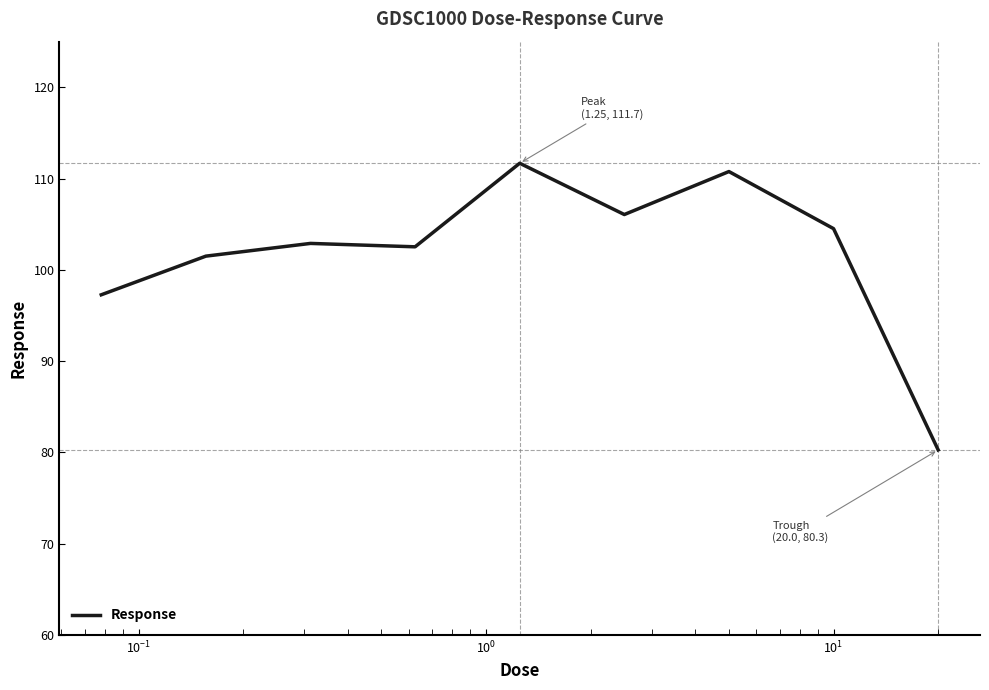

Does the chart have visible grid lines?

No